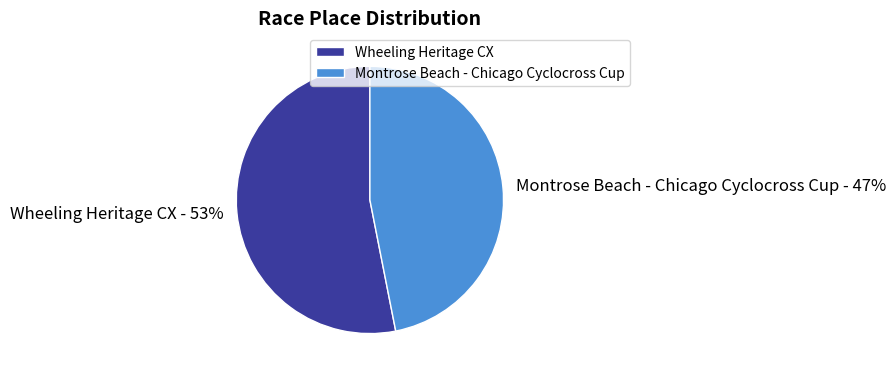

Count the number of slices in the pie.

2